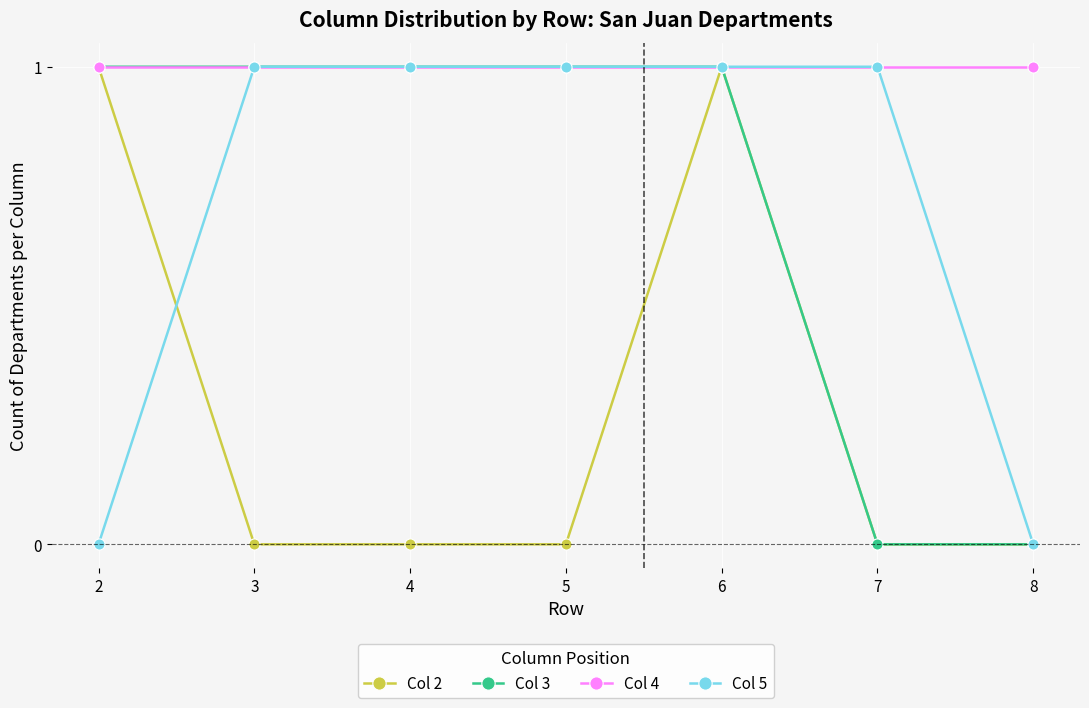

What are all the series names shown in the legend?

Col 2, Col 3, Col 4, Col 5